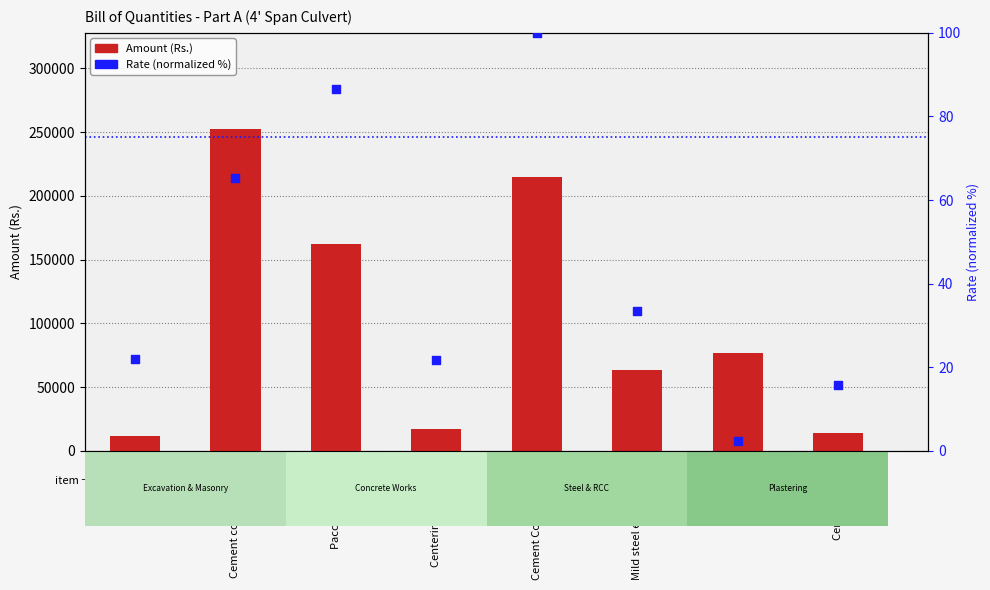

What are all the series names shown in the legend?

Amount (Rs.), Rate (normalized %)